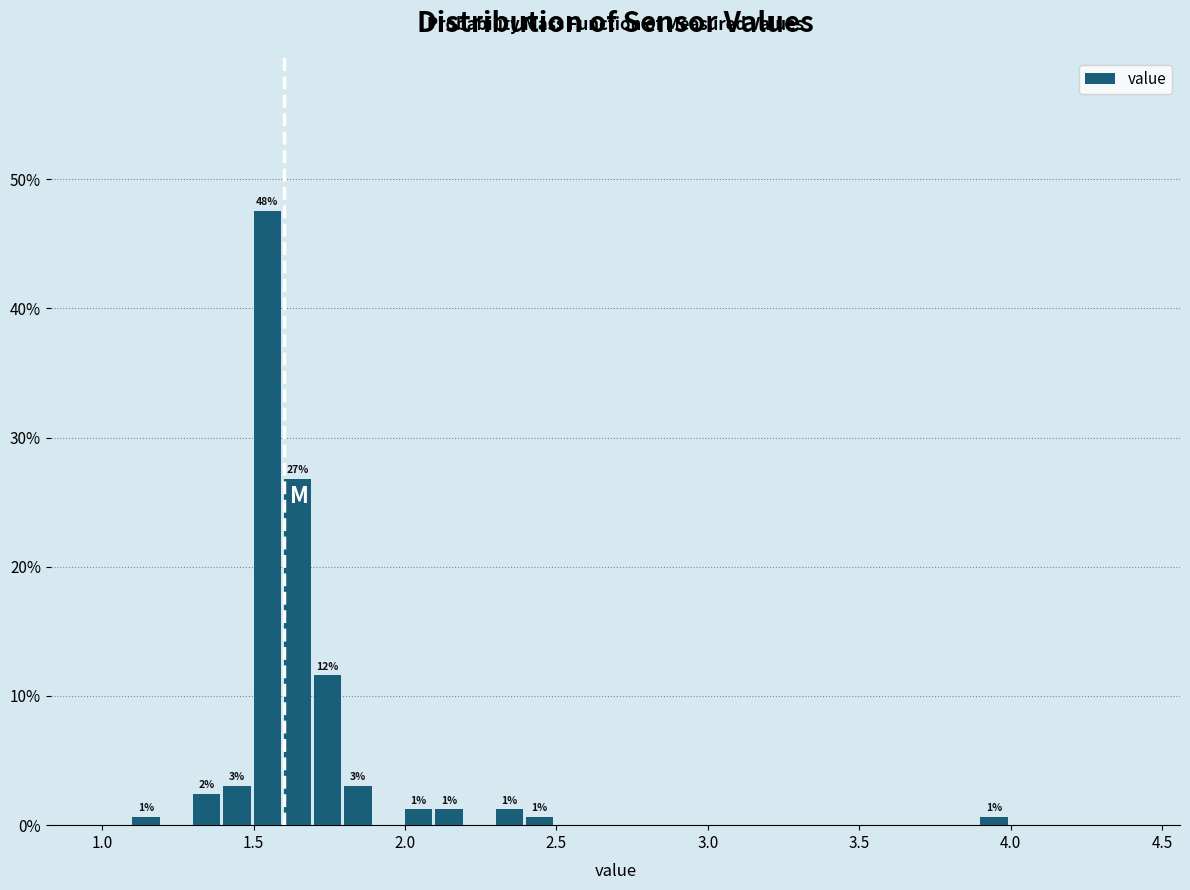

Around what value on the x-axis is the tallest bar? Give the approximate position of its centre, as read against the axis.

1.55